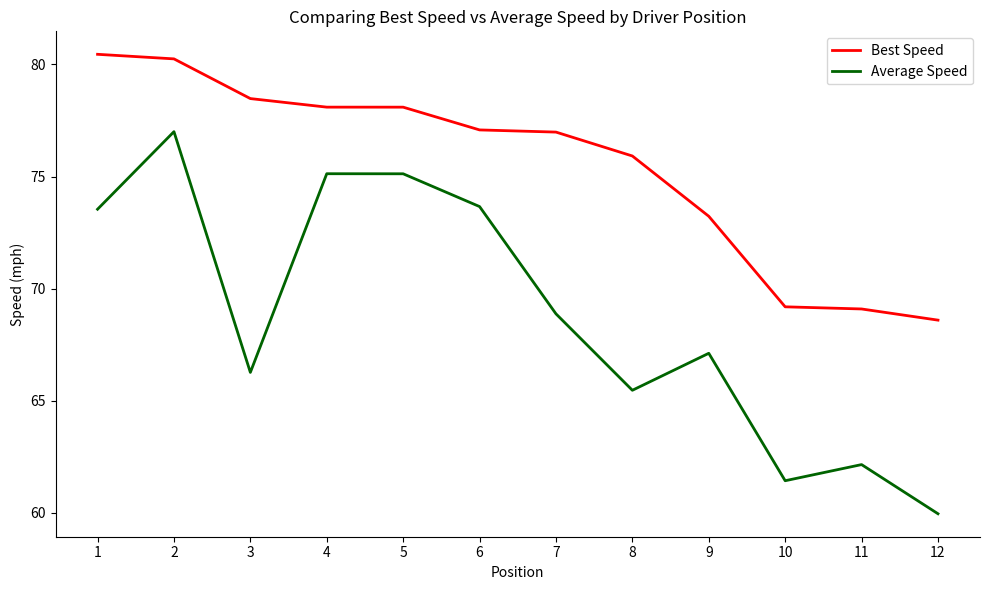

True or false: Average Speed has more than 1 interior local peaks.

True